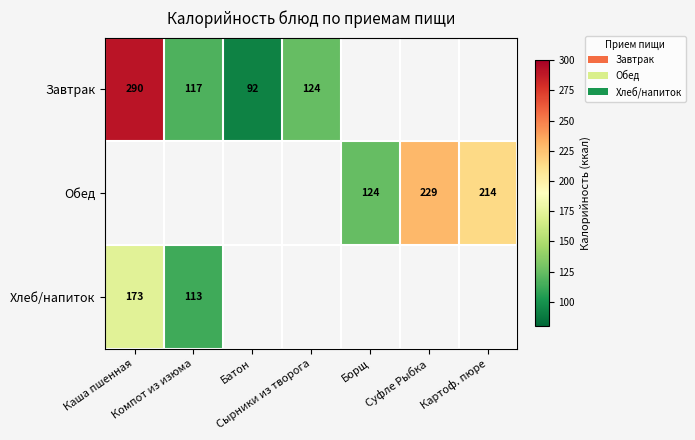

What is the smallest value displayed?

92.4